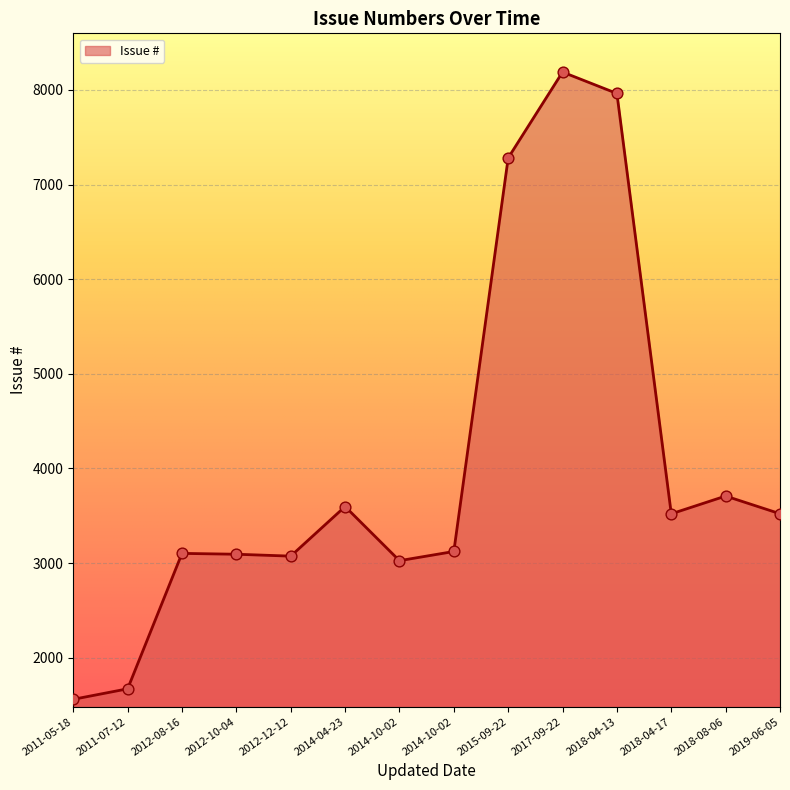

Does the chart have visible grid lines?

Yes